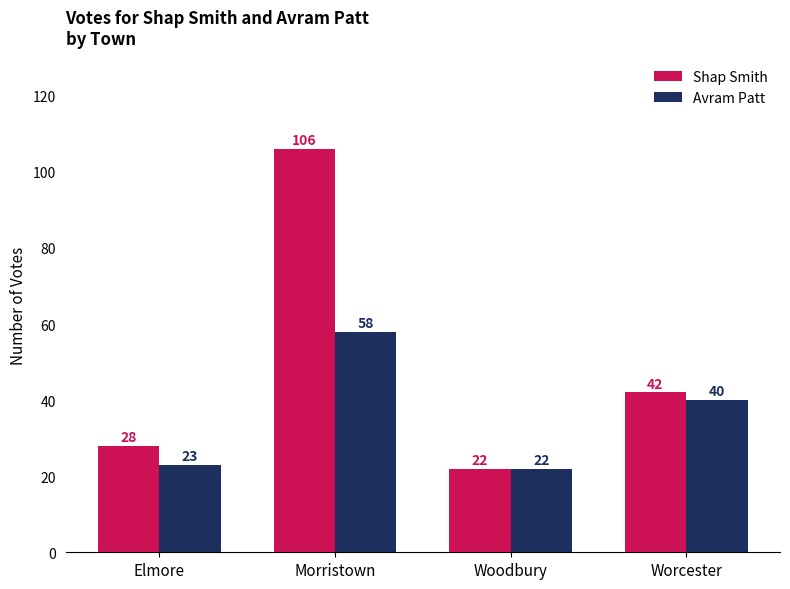

List the series in order of their overall mean, lowest first.

Avram Patt, Shap Smith